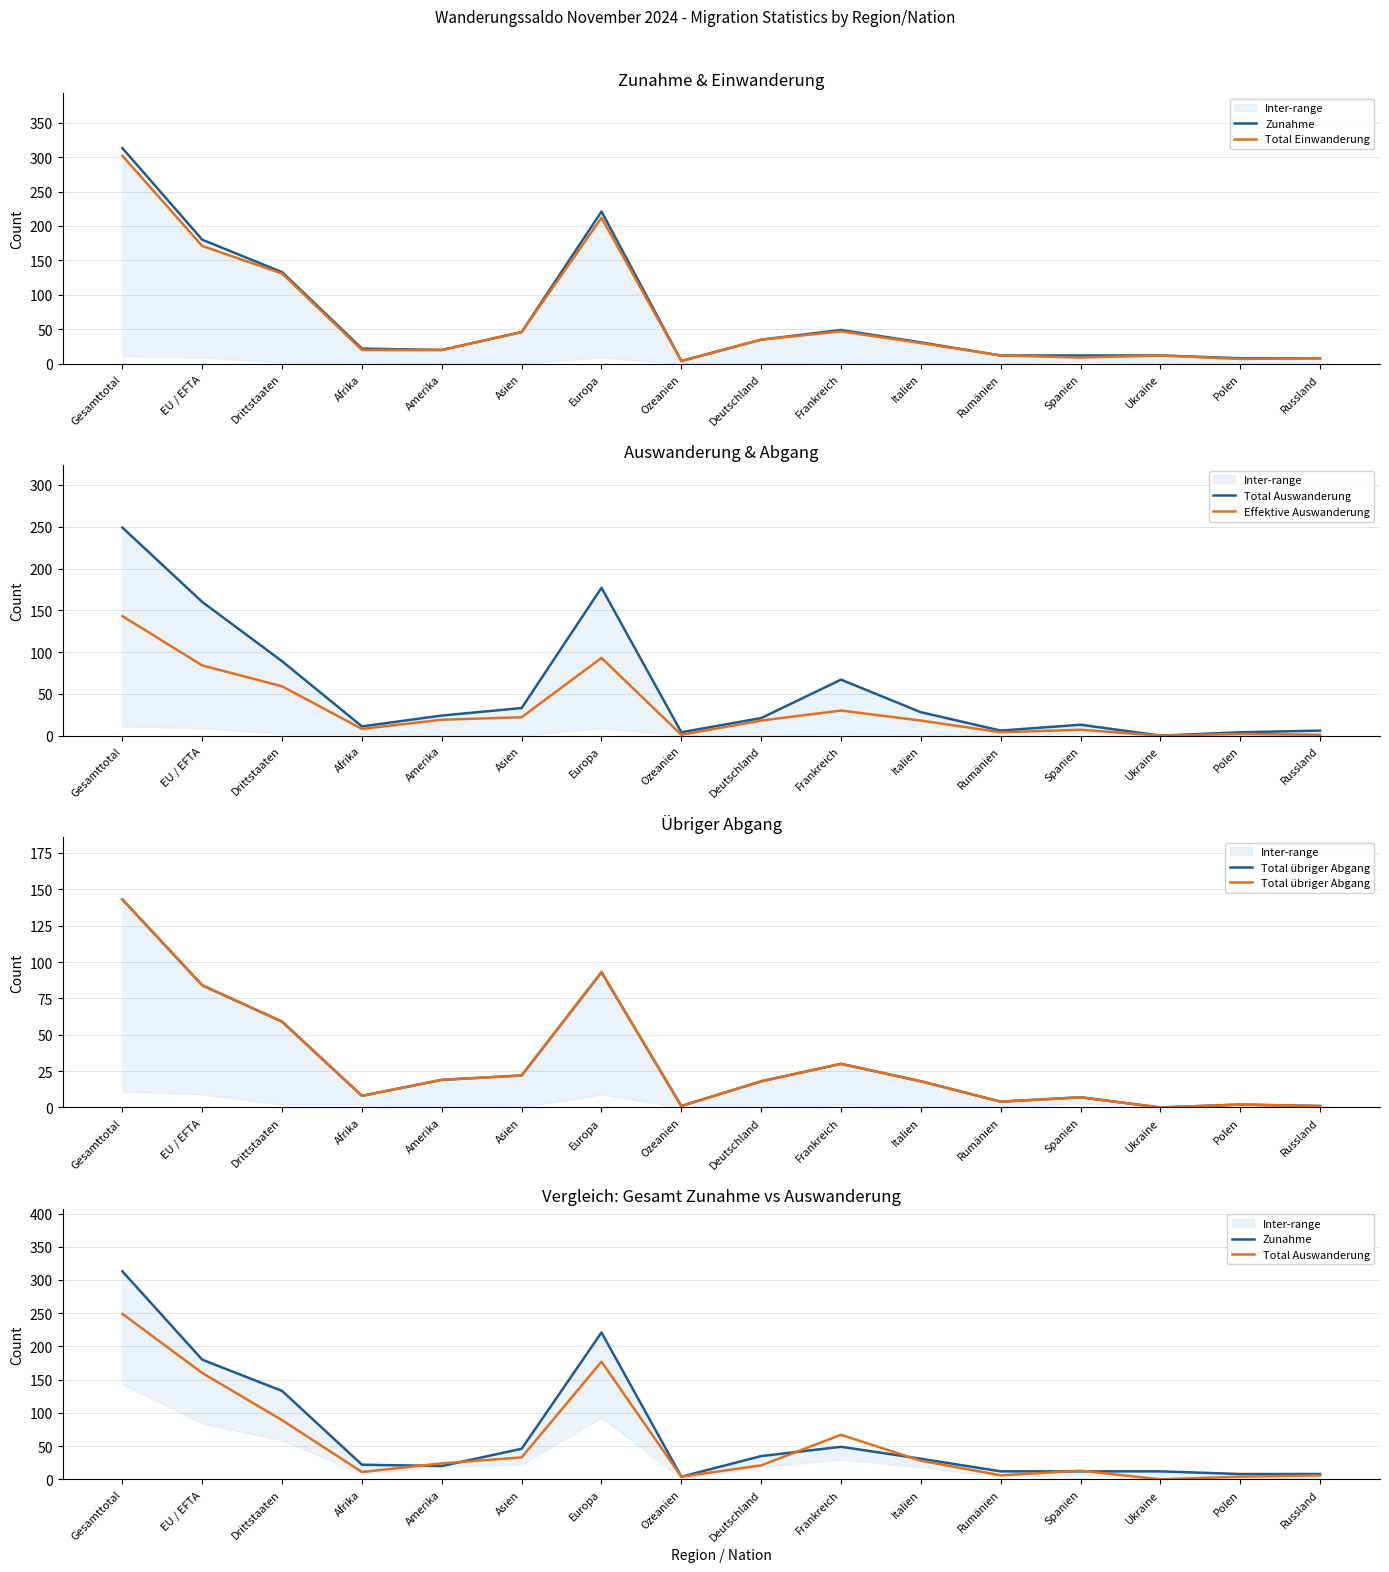

Between which two adjacent categories do Zunahme and Total Auswanderung first intersect?

Afrika and Amerika